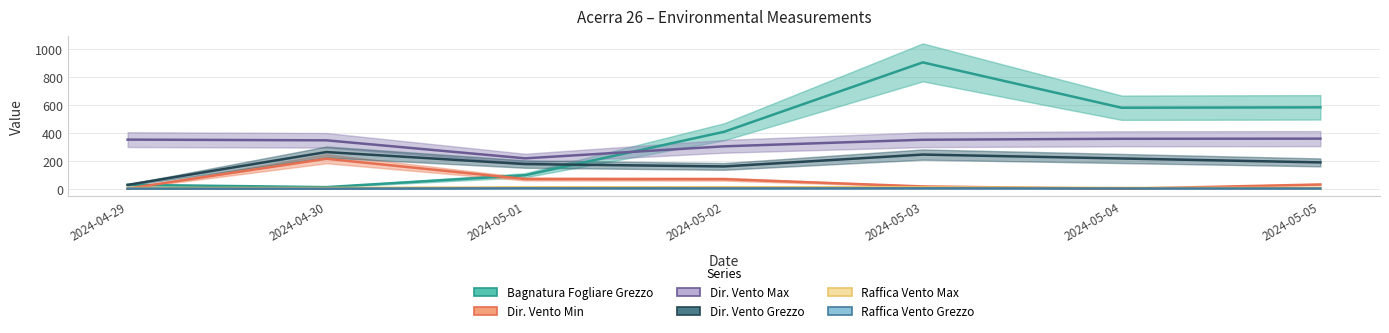

Read the Raffica Vento Max value at 2024-05-04.

6.5